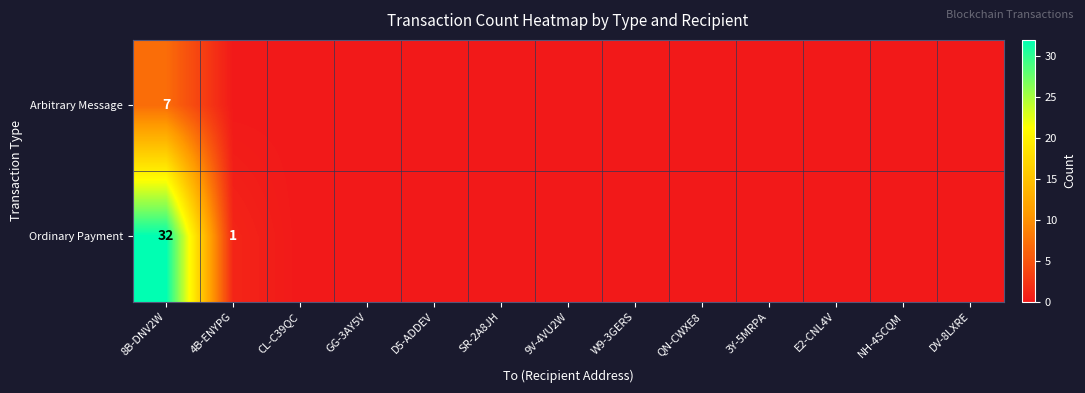

At which label does Ordinary Payment reach its peak?

8B-DNV2W